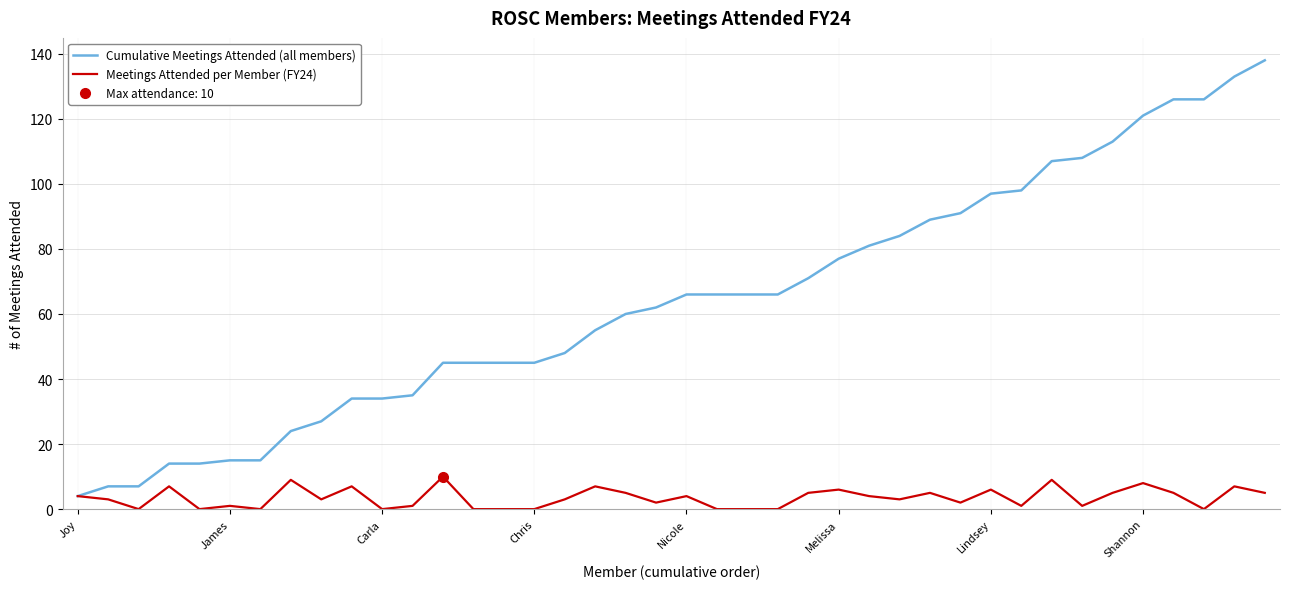

Count the Meetings Attended per Member (FY24) values in the range 0 to 6.

32